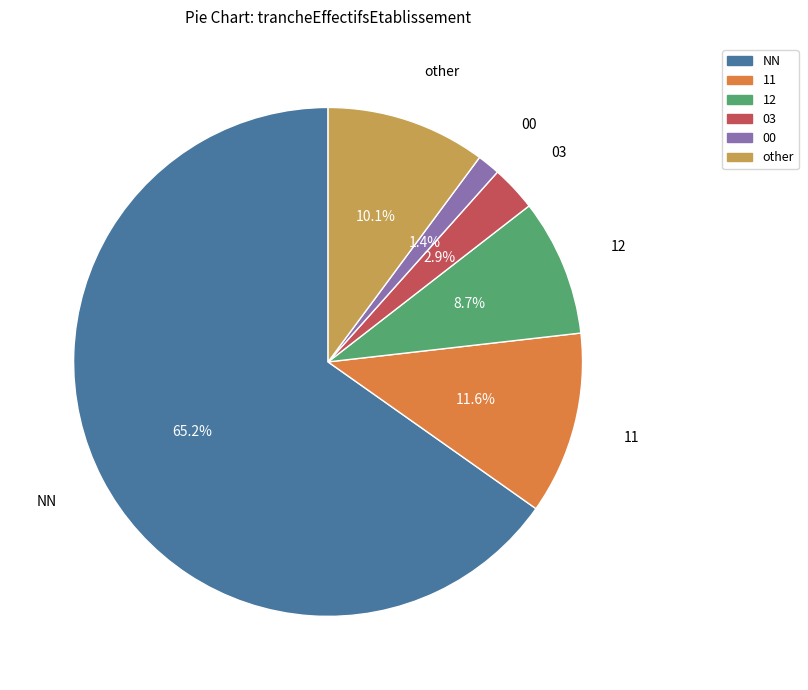

Which slice is the smallest?

00